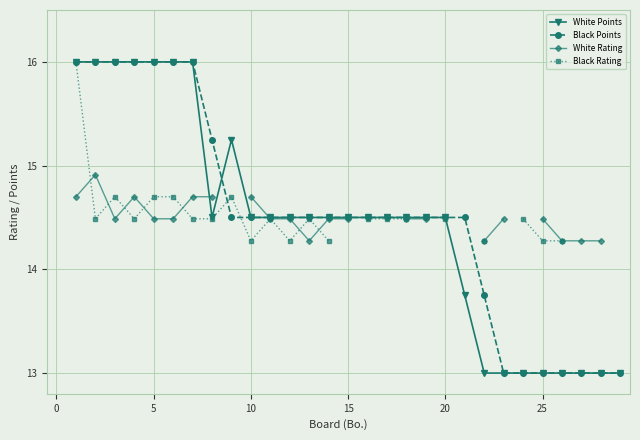

What is the minimum value for White Rating?

14.3